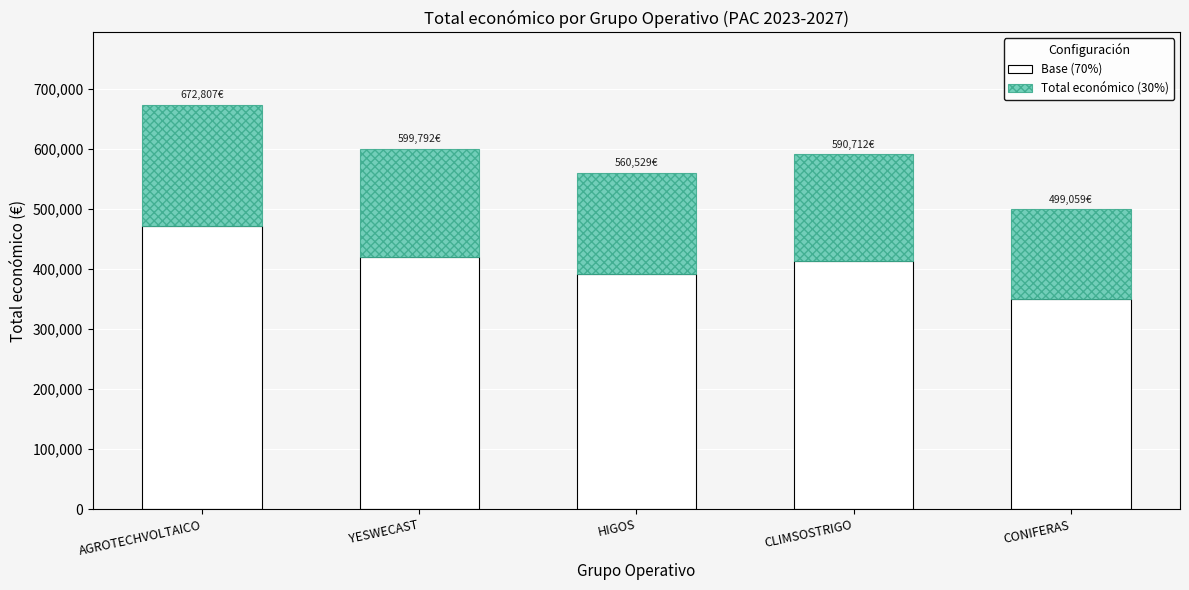

What is the total value across all series at AGROTECHVOLTAICO?

672807.0